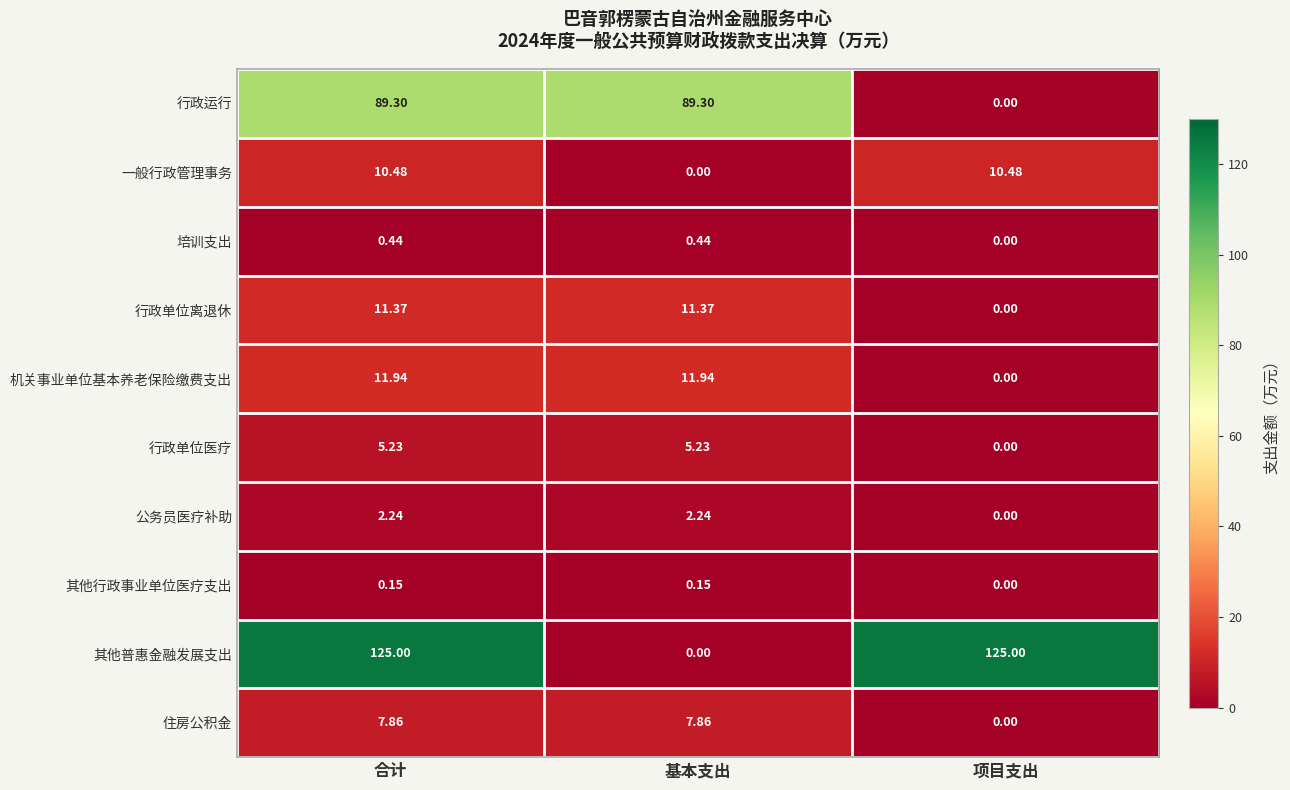

Where does the 公务员医疗补助 series first go above 2?

合计